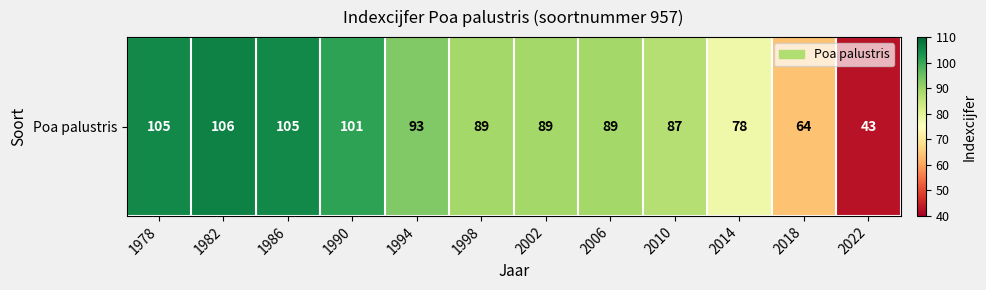

What is the maximum value shown in the chart?

106